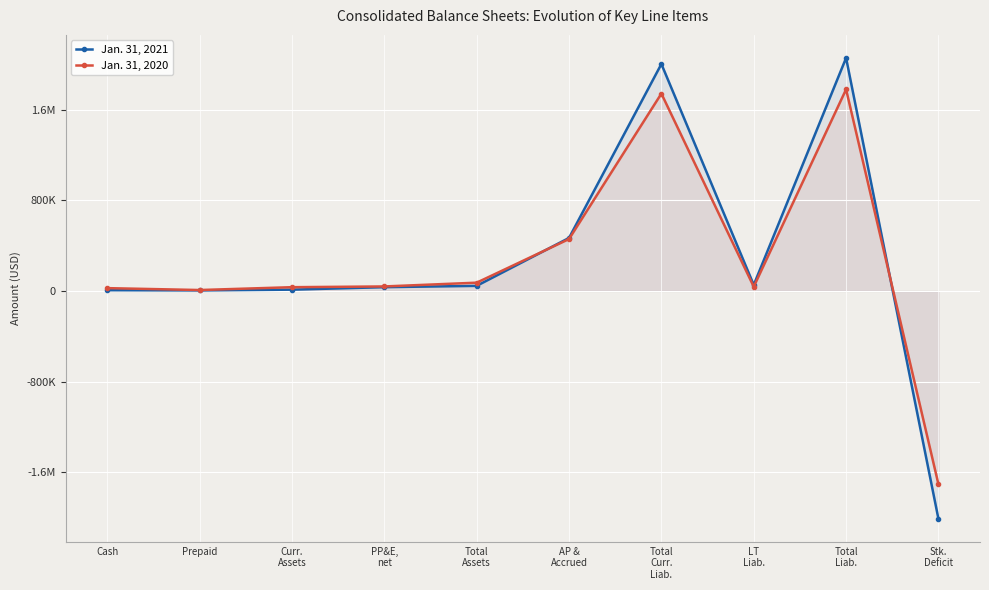

The value of Jan. 31, 2020 at Total
Assets is 73227. True or false?

True